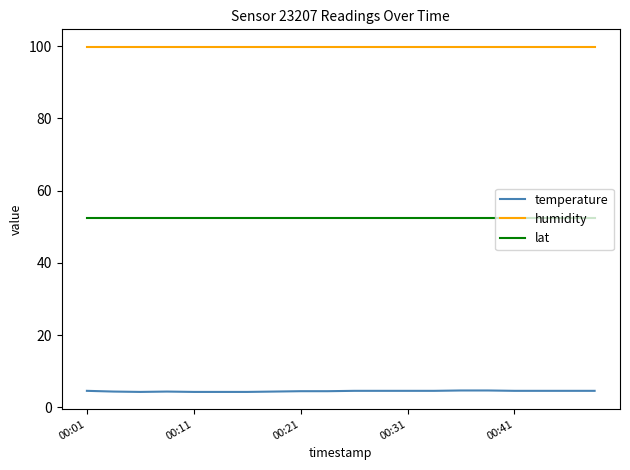

True or false: temperature and humidity intersect in this chart.

False